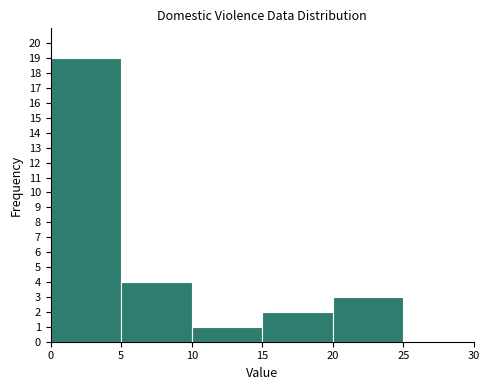

Reading left to right, list every bar in this chart as the range it spans on the x-axis followed by its height. The values are not printed on the chart, so give them approximately, as read against the axis.

0 to 5: 19
5 to 10: 4
10 to 15: 1
15 to 20: 2
20 to 25: 3
25 to 30: 0